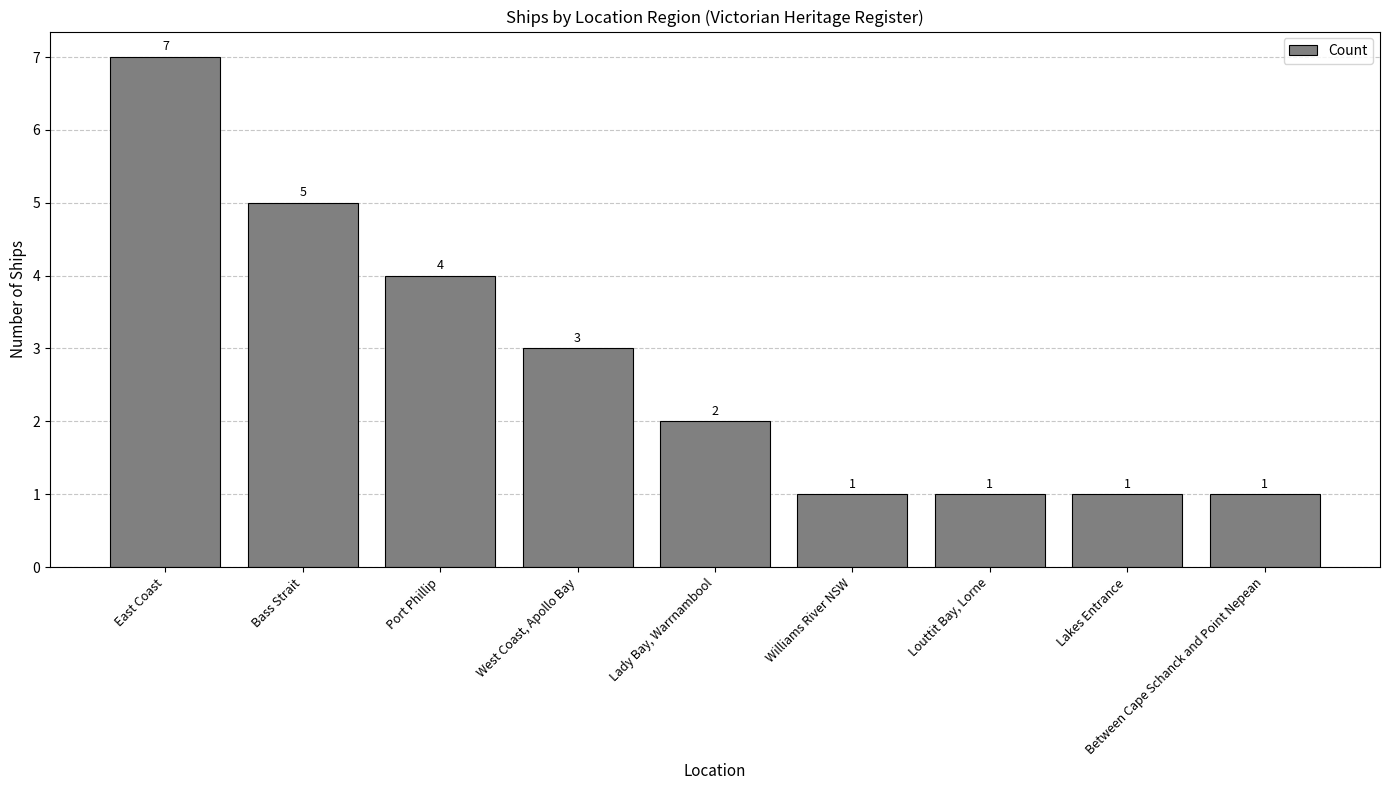

Is it true that the value at East Coast is 4?

False